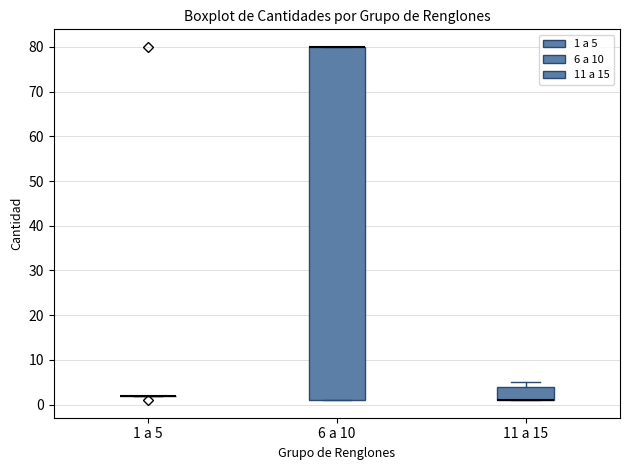

Reading left to right, transcribe this box plot: for each box, give where its median line is, the range the box spans, and where its two whiskers end, as read against the y-axis. The values are not printed on the chart, so give them approximately, as read against the axis.

1 a 5: box collapsed to a line at 2, whiskers 2 to 2
6 a 10: median 80 (drawn on the box's upper edge), box 1 to 80, whiskers 1 to 80
11 a 15: median 1 (drawn on the box's lower edge), box 1 to 4, whiskers 1 to 5